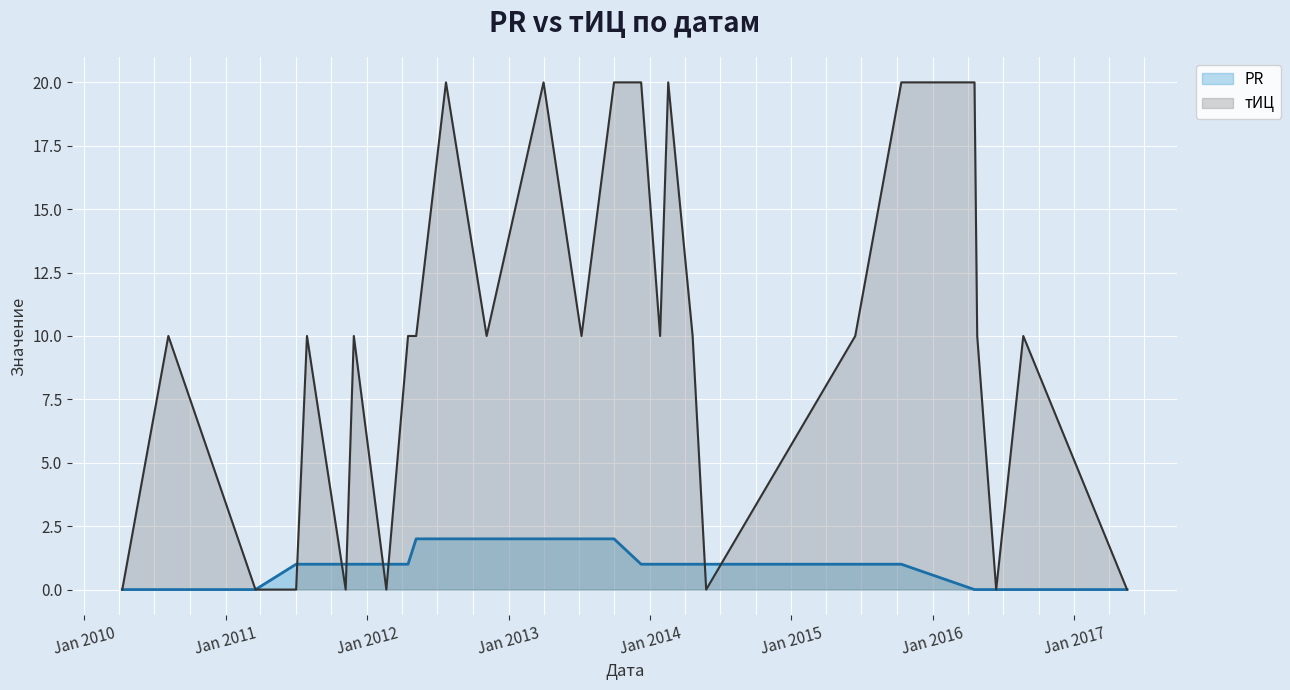

Rank the series by their average value, from highest to lowest.

тИЦ, PR